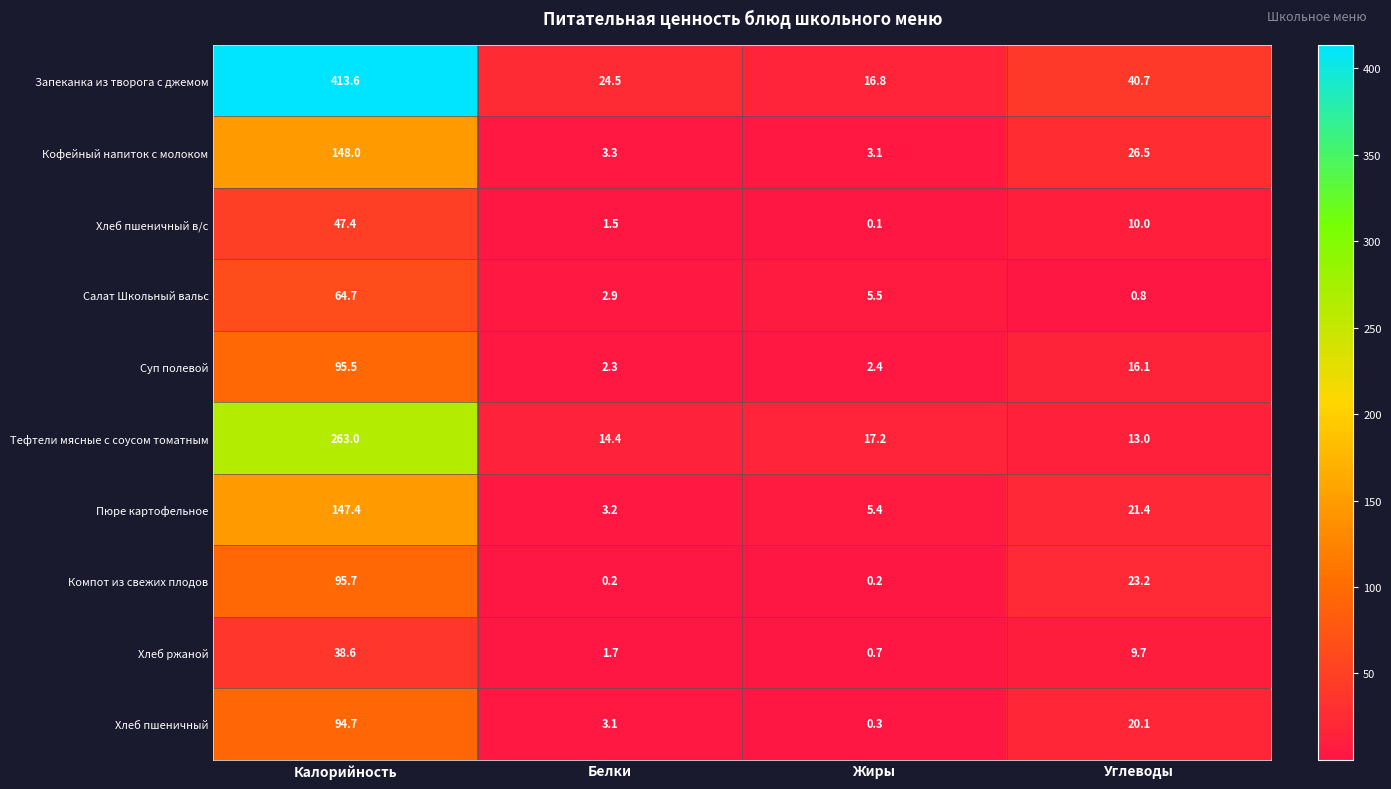

What is the spread (max minus min) of values at Жиры?

17.1